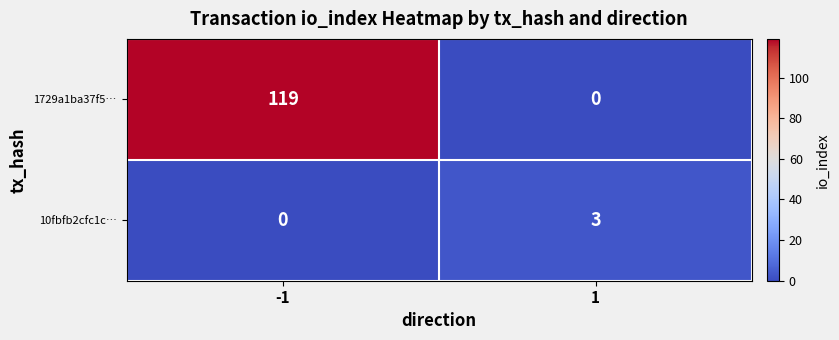

Which series has the largest range (max minus min)?

1729a1ba37f5…